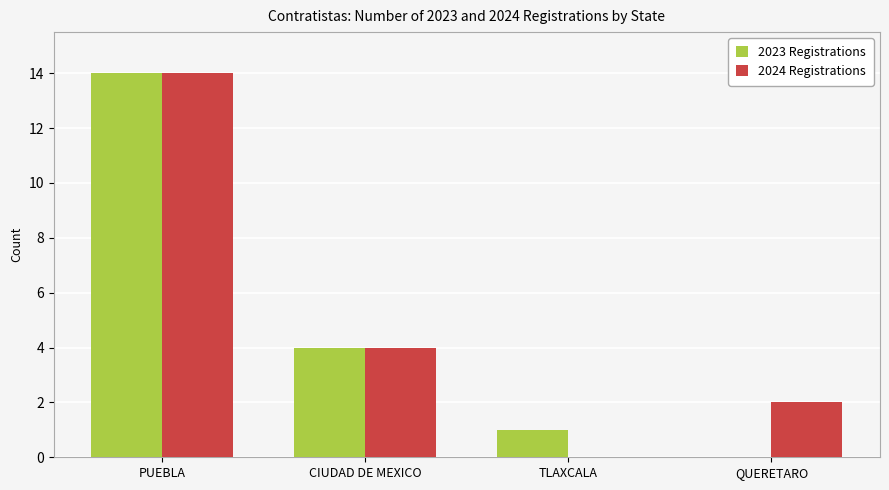

At which category is the sum across all series the highest?

PUEBLA